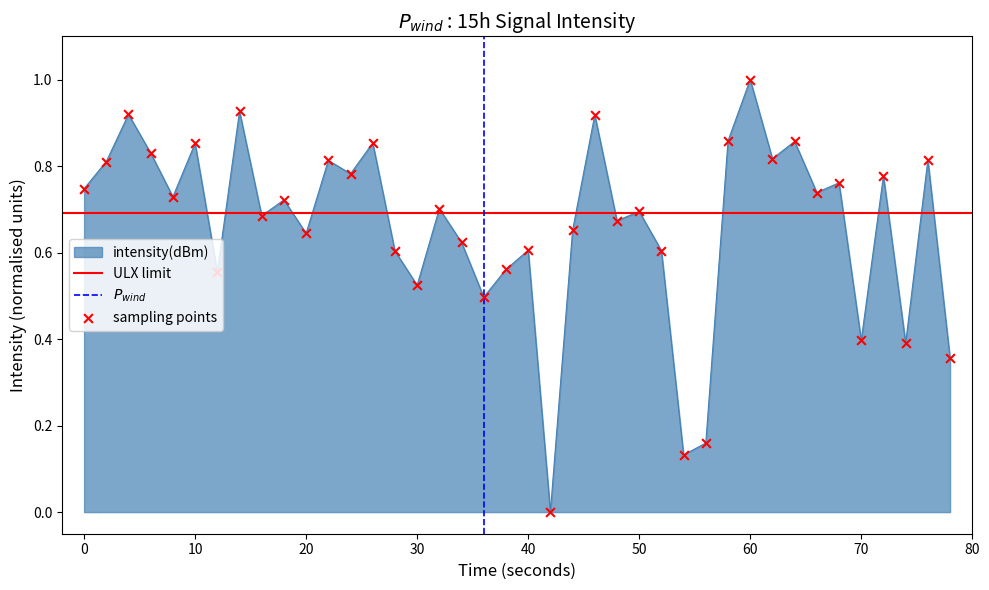

True or false: intensity(dBm) has a value of 0.8 at 30.

False